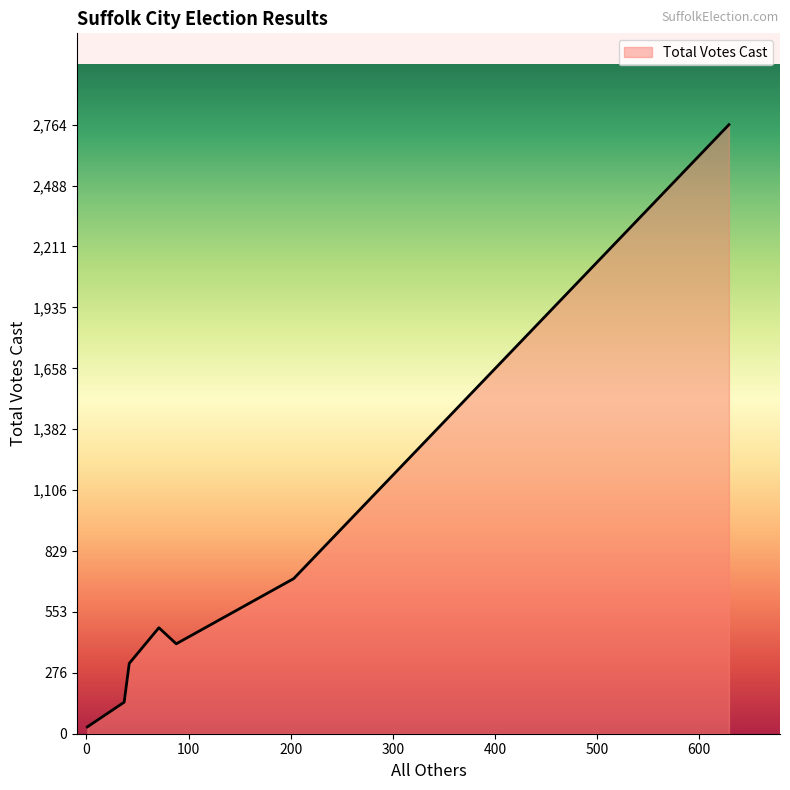

True or false: there are more than 2 points higher than both neighbors.

False